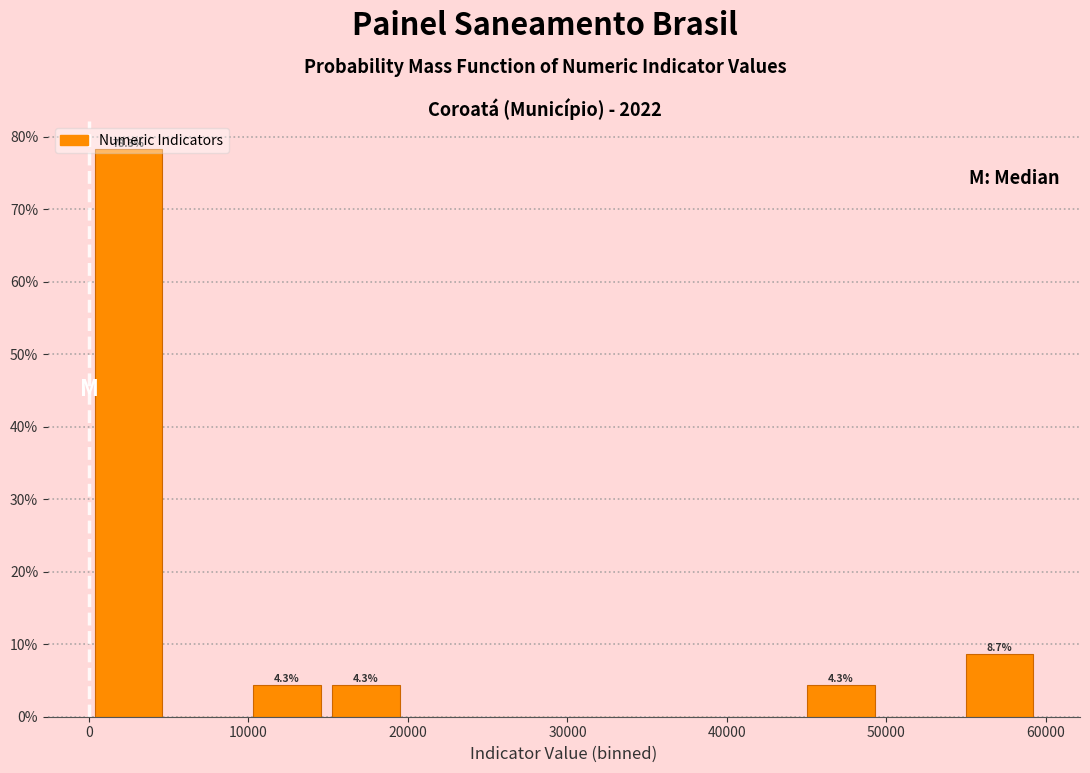

Over which range of the x-axis is the bar tallest?

0 to 5000